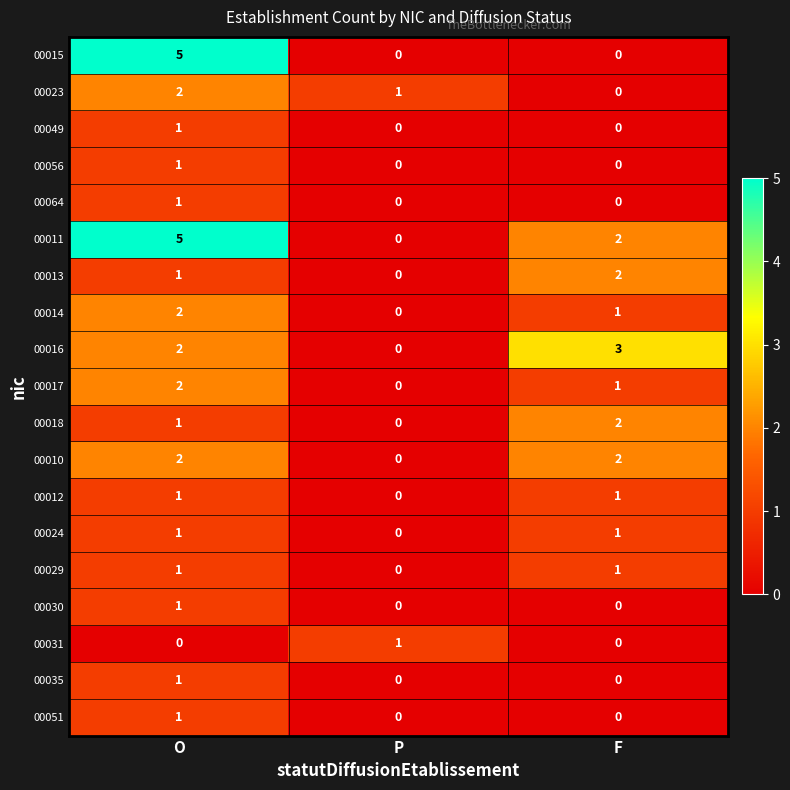

Where does the 00011 series first go above 2?

O